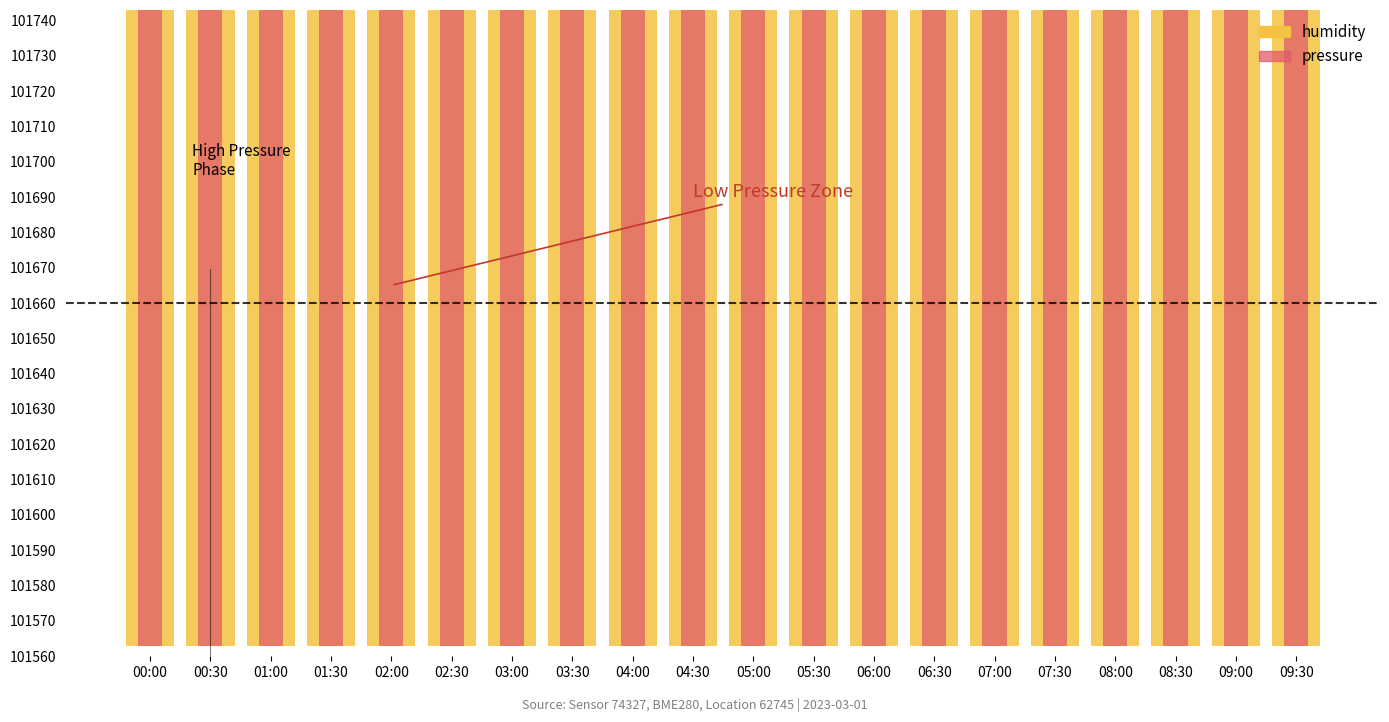

What is the sum of all humidity values?

2034122.4